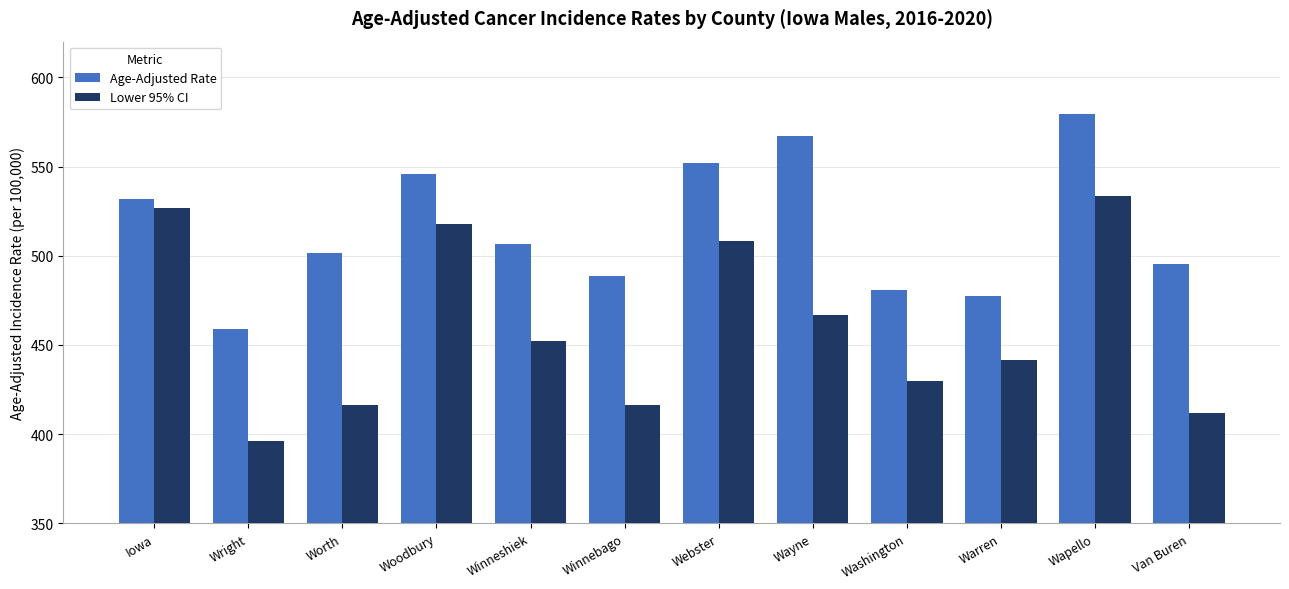

Are the bars grouped side by side (vs. stacked)?

Yes